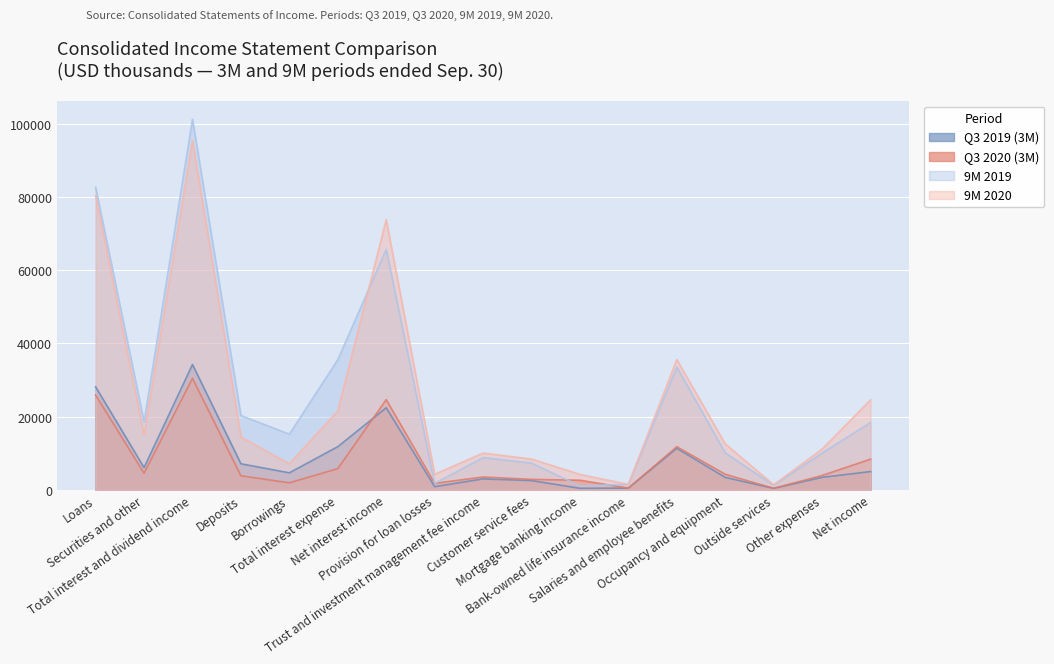

What is the sum of all 9M 2020 values?

421646